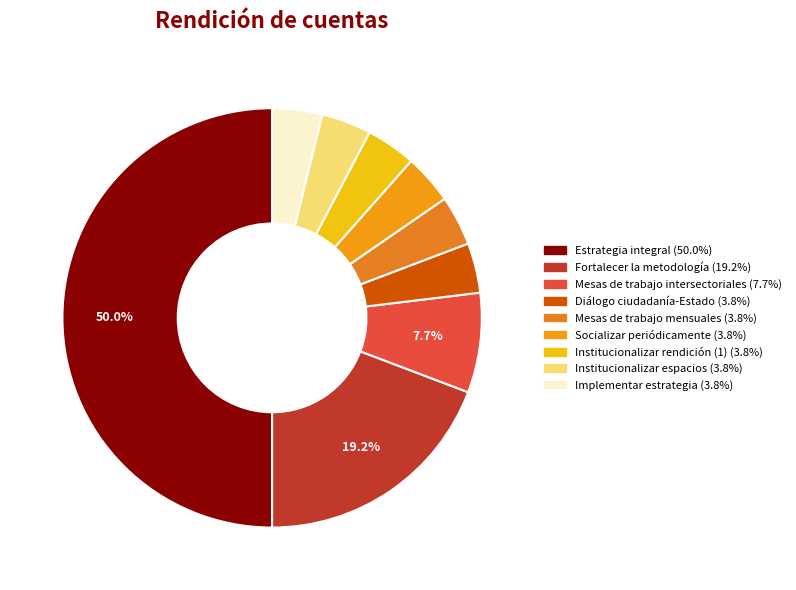

How many segments does this pie chart have?

9